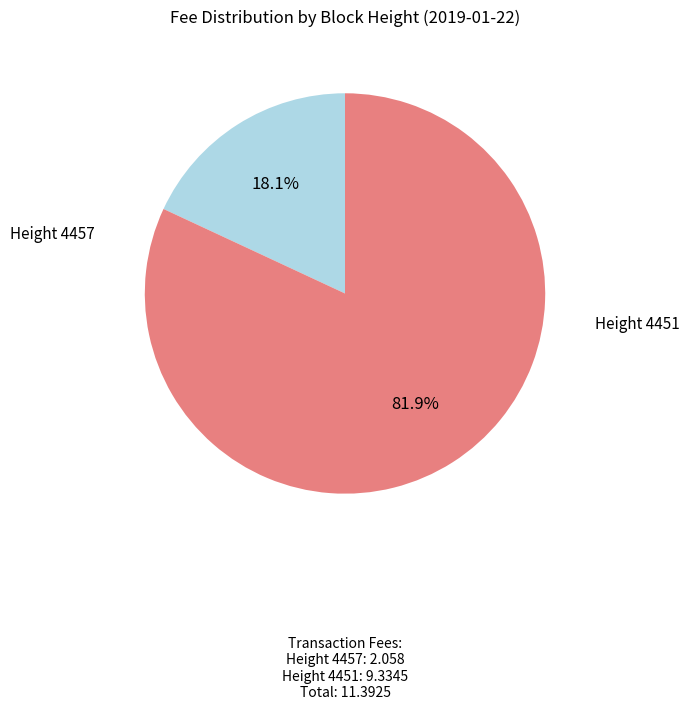

To the nearest percent, what is the average slice percentage?

50%